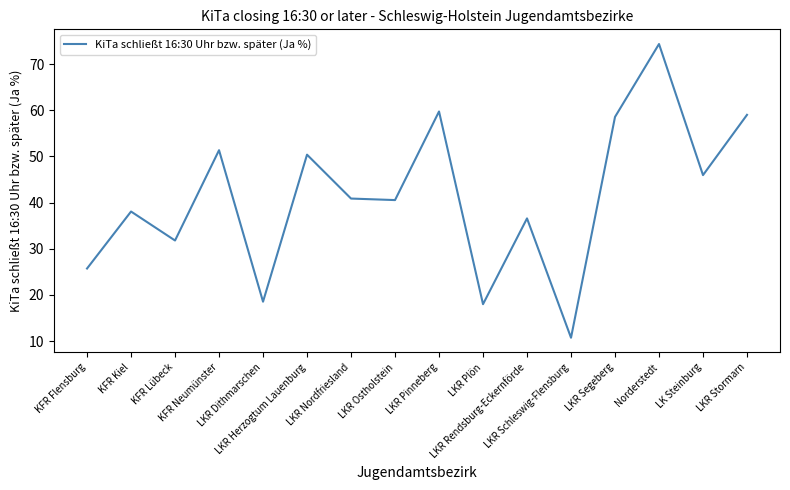

Reading right to left, what are all the values shown in this chart?

LKR Stormarn=59.0	LK Steinburg=46.0	Norderstedt=74.4	LKR Segeberg=58.6	LKR Schleswig-Flensburg=10.7	LKR Rendsburg-Eckernförde=36.6	LKR Plön=18.0	LKR Pinneberg=59.7	LKR Ostholstein=40.5	LKR Nordfriesland=40.9	LKR Herzogtum Lauenburg=50.4	LKR Dithmarschen=18.5	KFR Neumünster=51.4	KFR Lübeck=31.8	KFR Kiel=38.1	KFR Flensburg=25.7